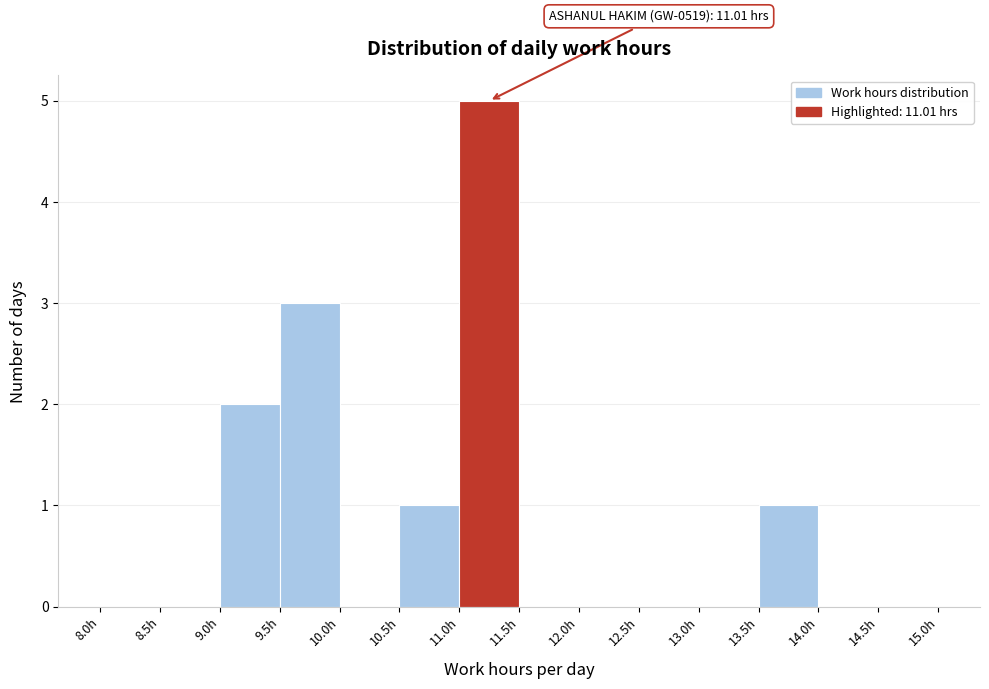

Which range on the x-axis has the tallest bar?

11.0 to 11.5